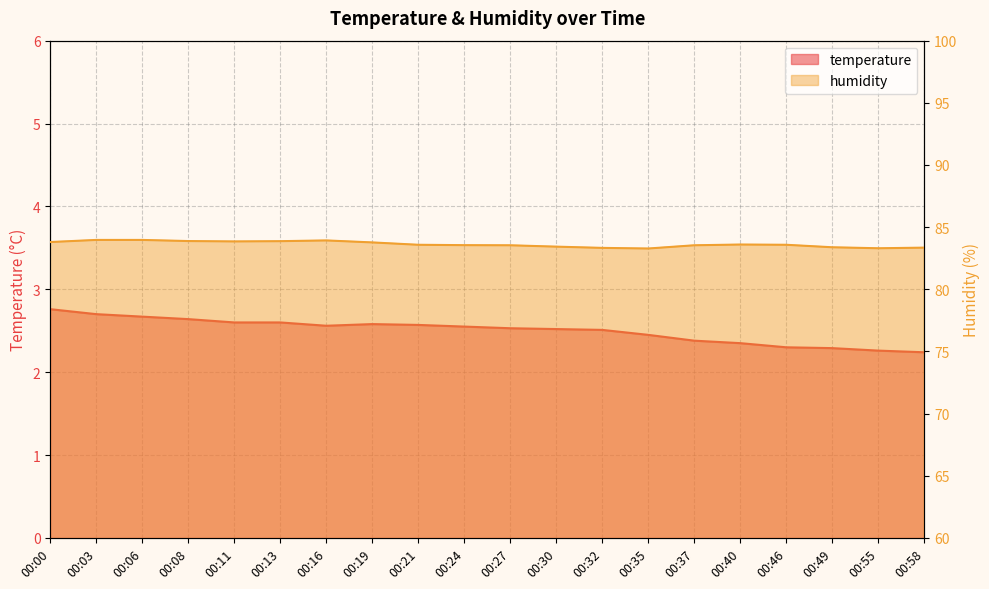

Does the chart have visible grid lines?

Yes